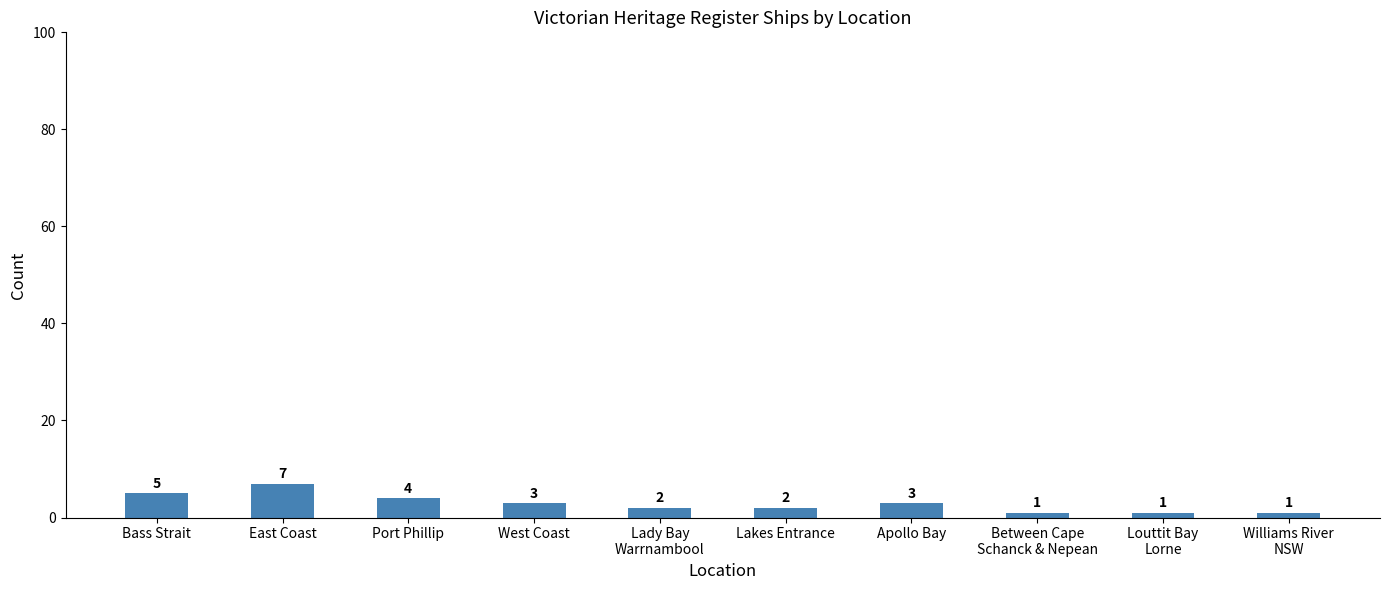

Reading right to left, extract all data points from this chart.

1	1	1	3	2	2	3	4	7	5